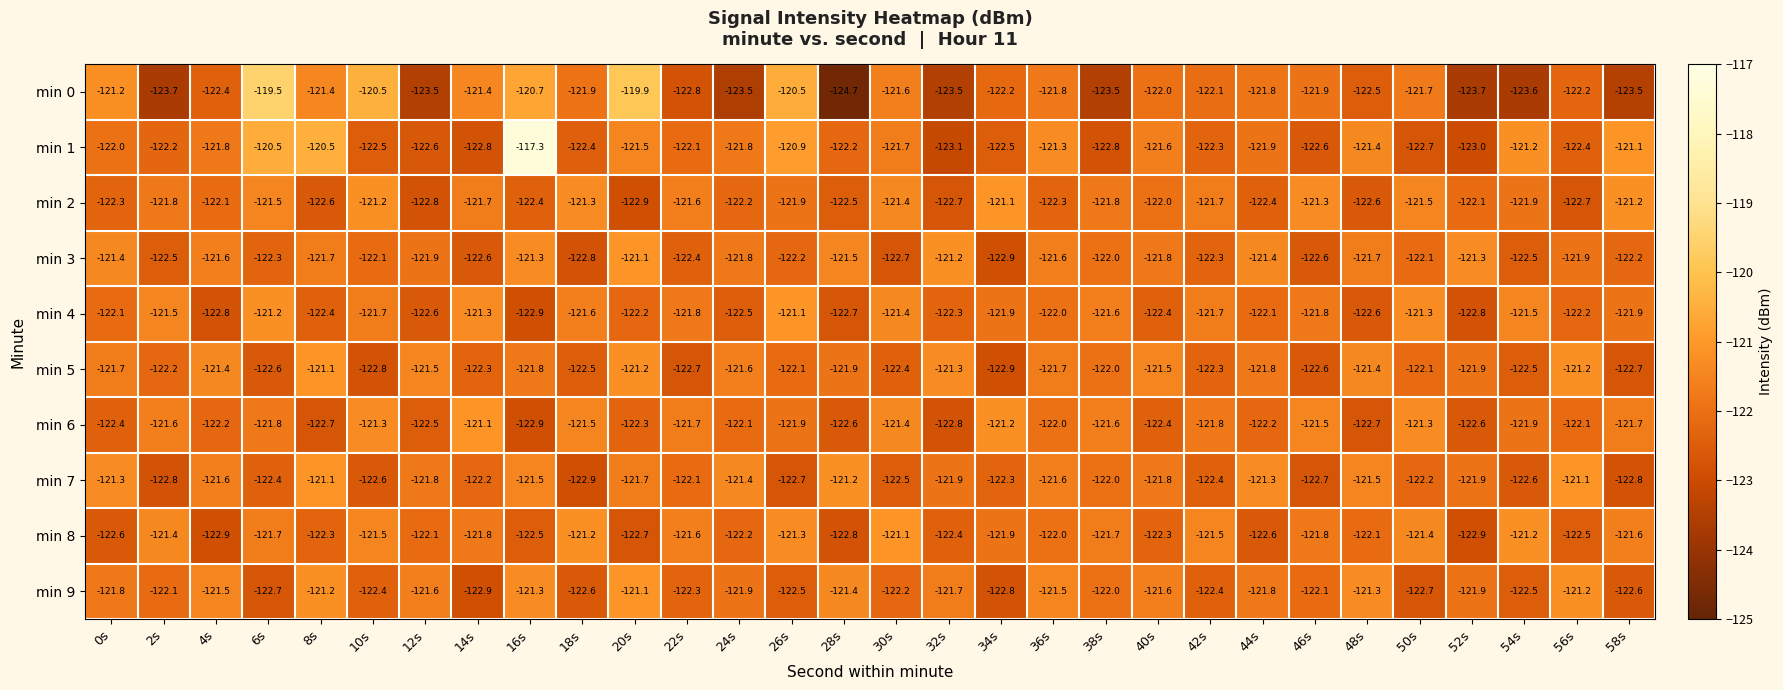

Which series has the largest range (max minus min)?

min 1